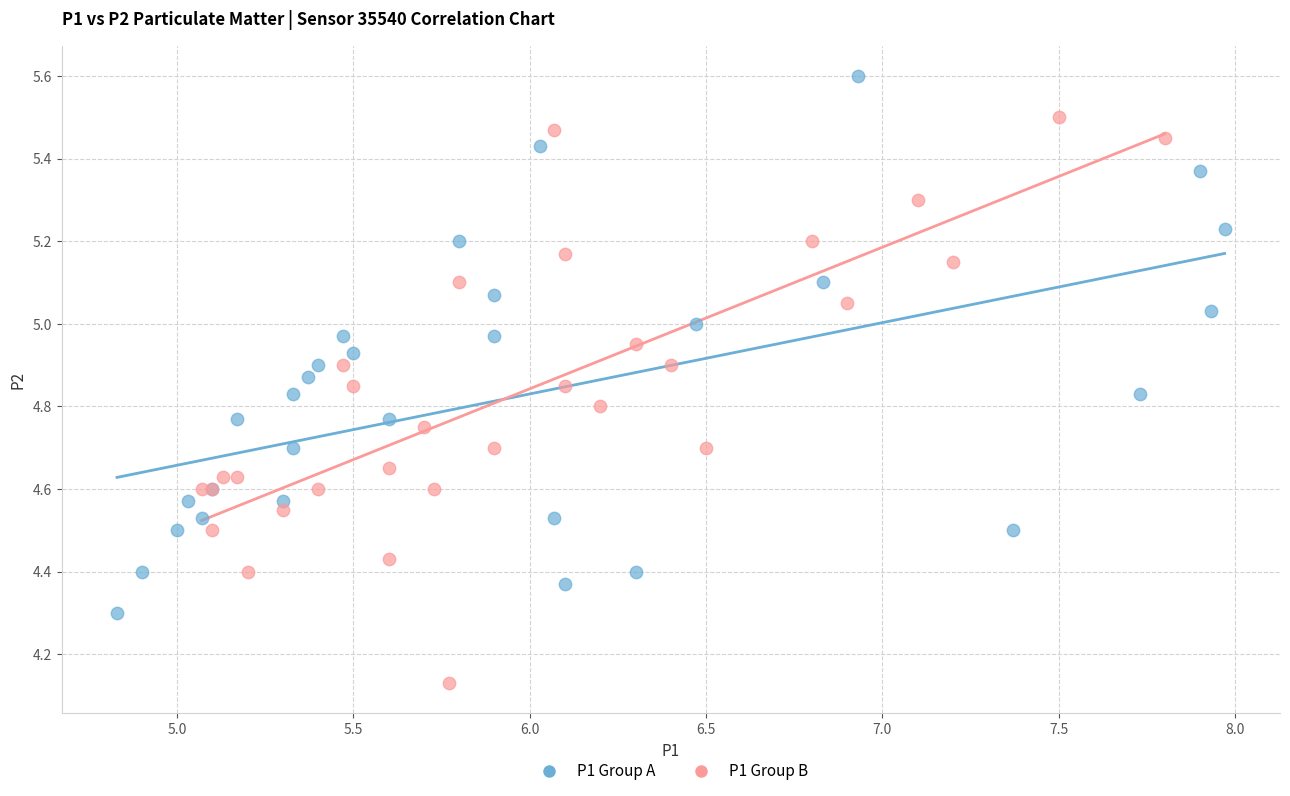

What are all the series names shown in the legend?

P1 Group A, P1 Group B